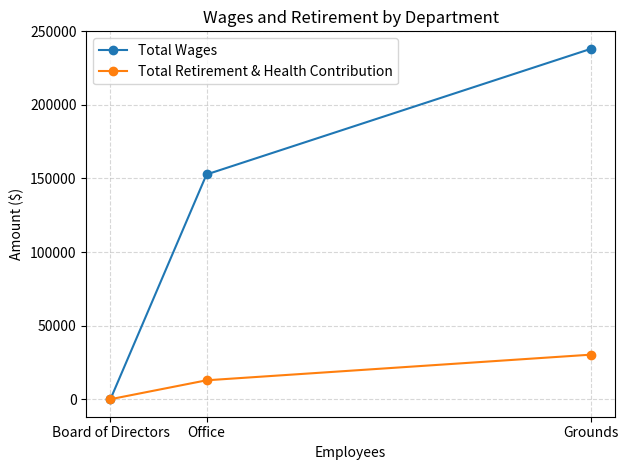

Between Grounds and Office, which series saw the biggest shift?

Total Wages